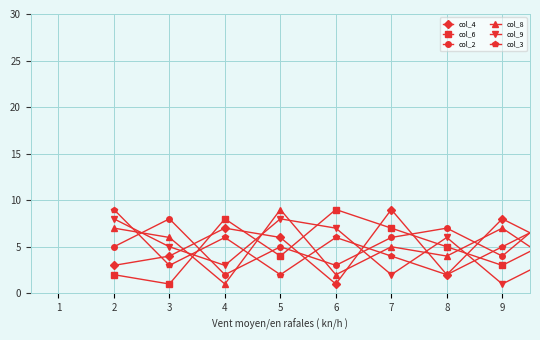

What is the greatest value displayed?

9